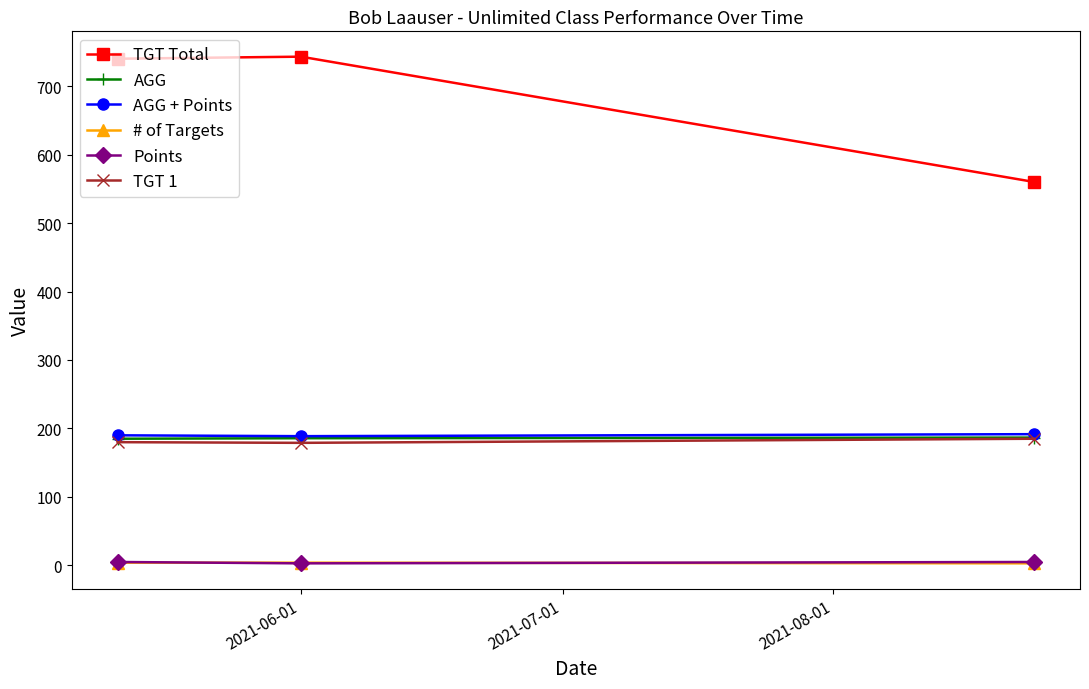

What is the greatest value displayed?

743.0